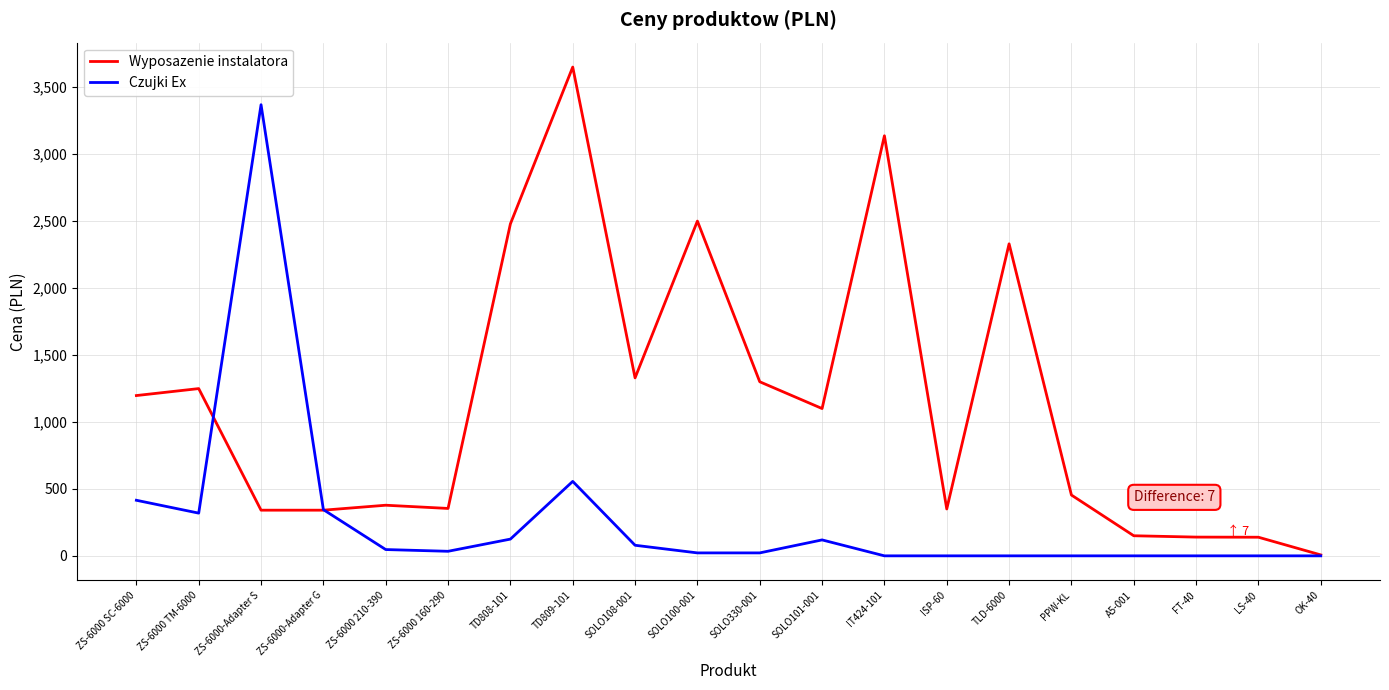

The value of Wyposazenie instalatora at SOLO101-001 is 1980. True or false?

False